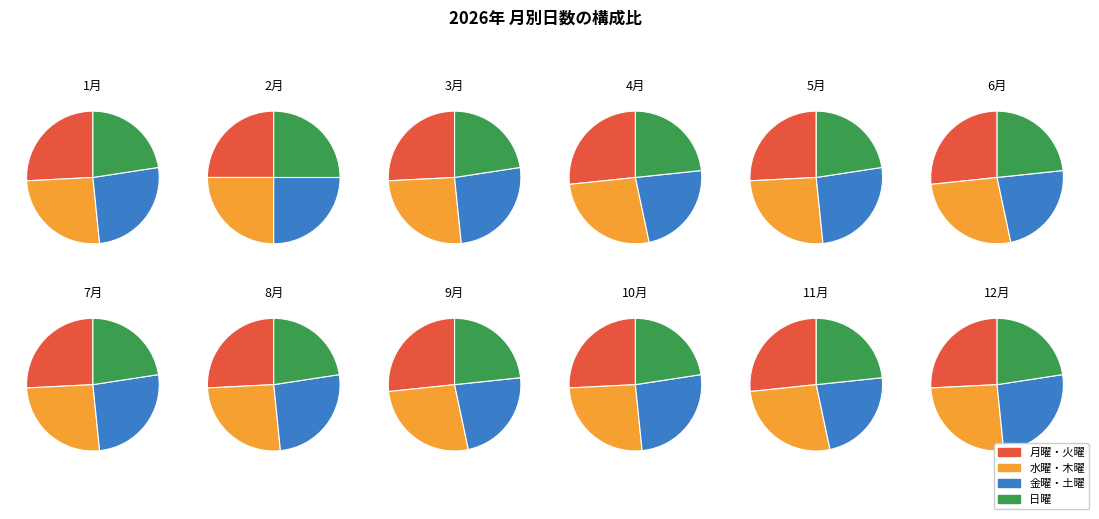

Is there any slice that represents more than half of the pie?

No